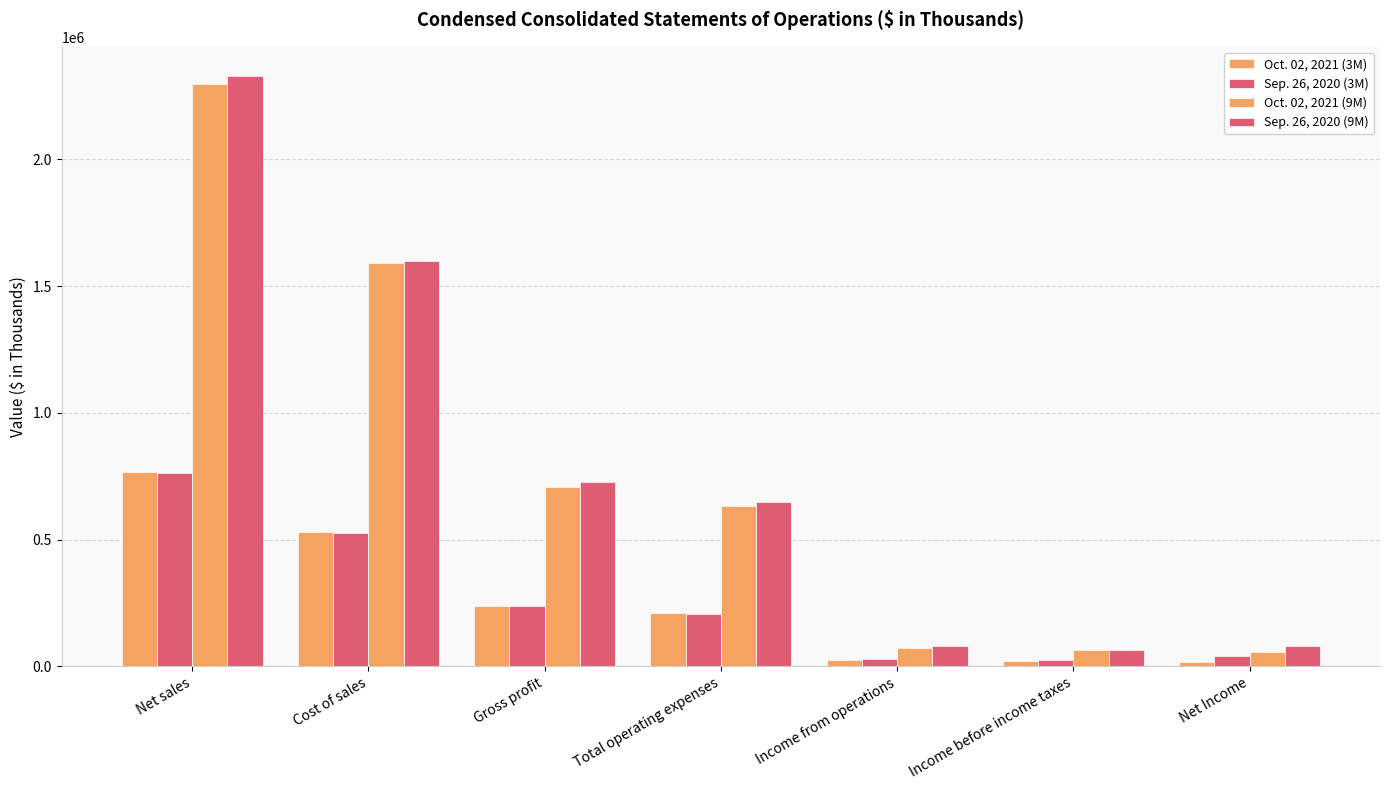

Count the number of data series in this chart.

4